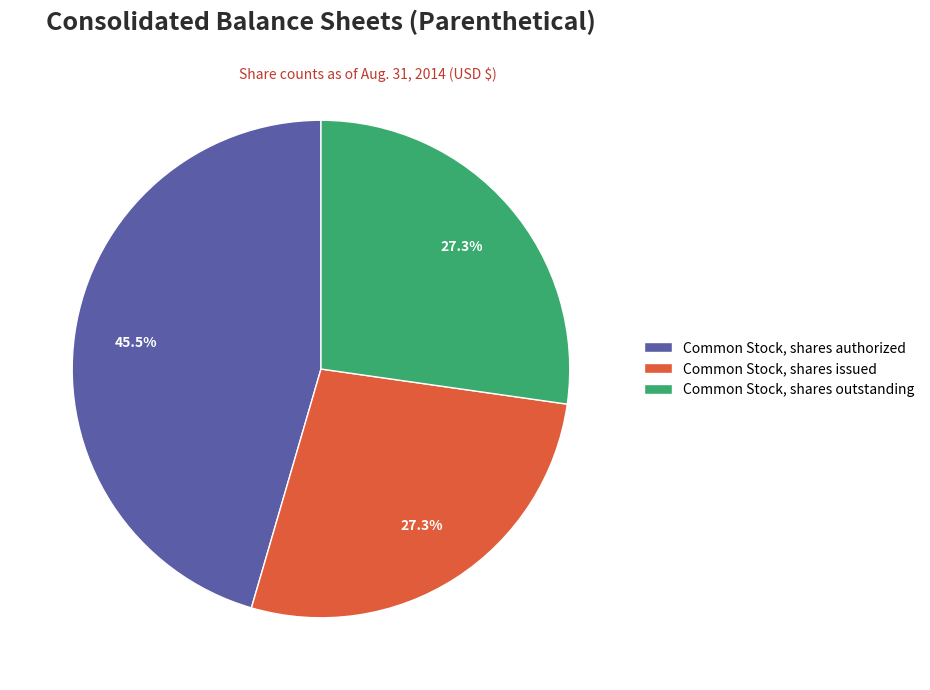

What percentage is the Common Stock, shares issued slice, to the nearest percent?

27%